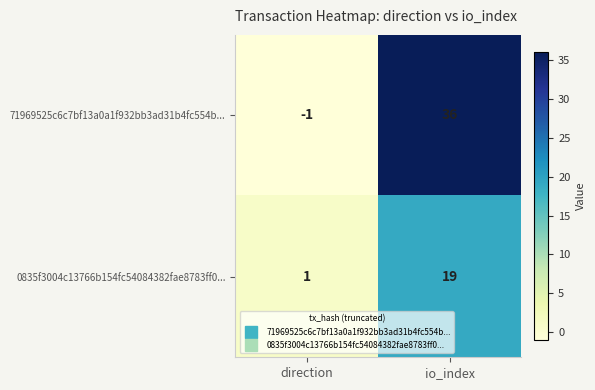

At how many categories does at least one series exceed 26?

1